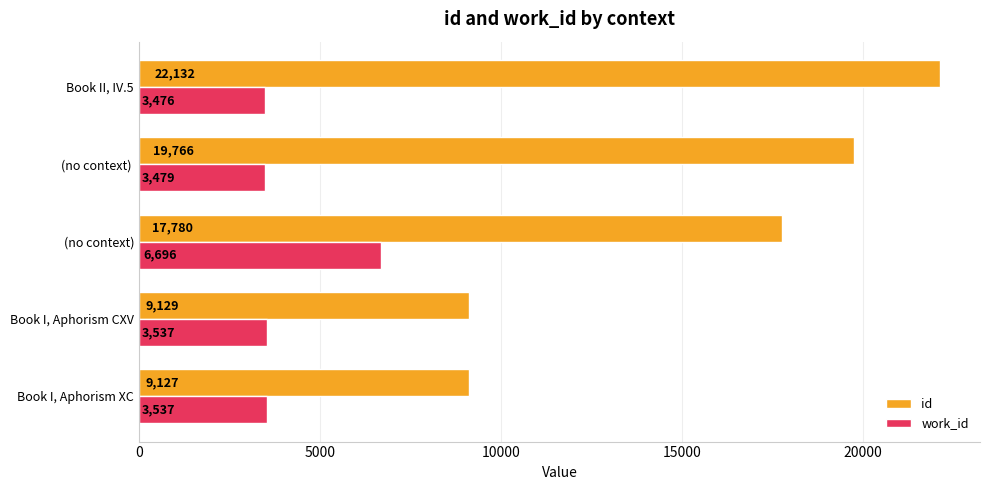

What is the average value of the id series?

15587